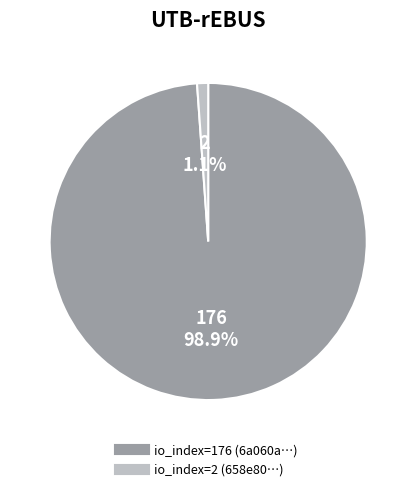

Is there a majority slice in this chart?

Yes